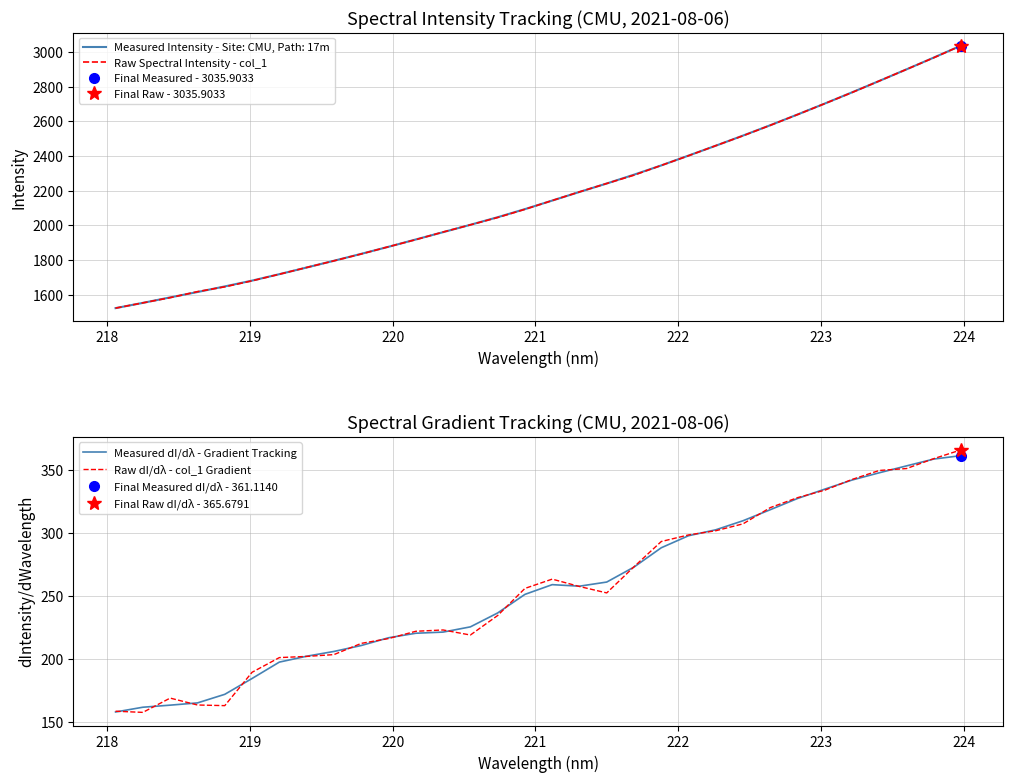

True or false: Raw Spectral Intensity - col_1 and Raw dI/dλ - col_1 Gradient cross at least once.

False